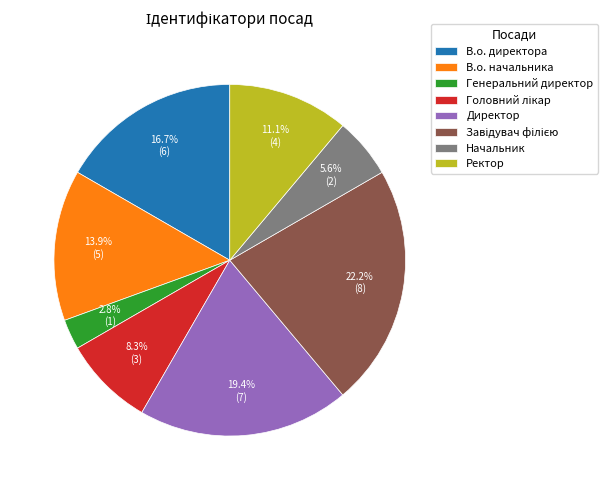

To the nearest percent, what is the average slice percentage?

12%